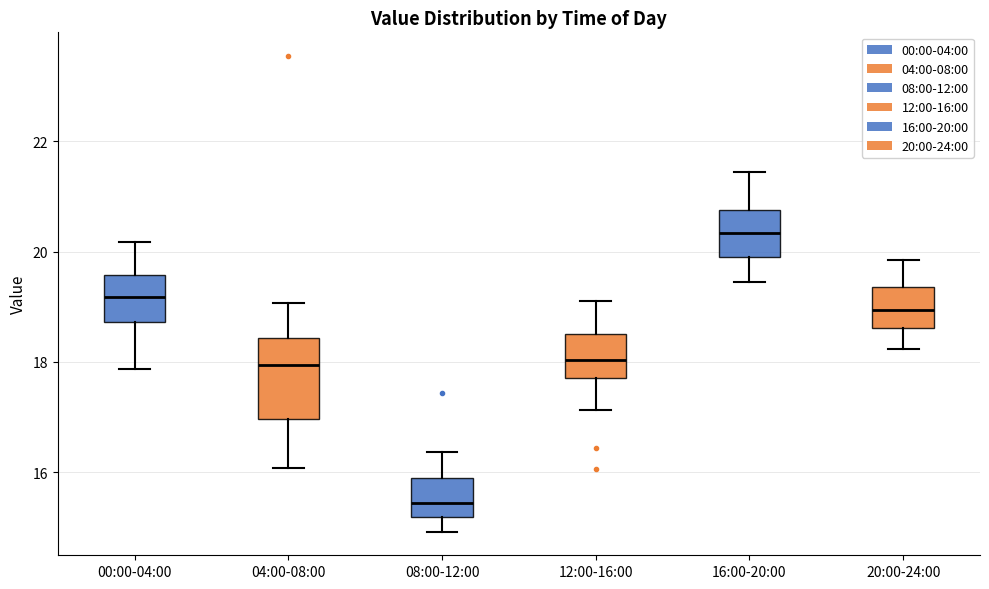

Where is the upper edge of the box for 12:00-16:00 on the y-axis? The values are not printed on the chart, so give them approximately, as read against the axis.

18.6